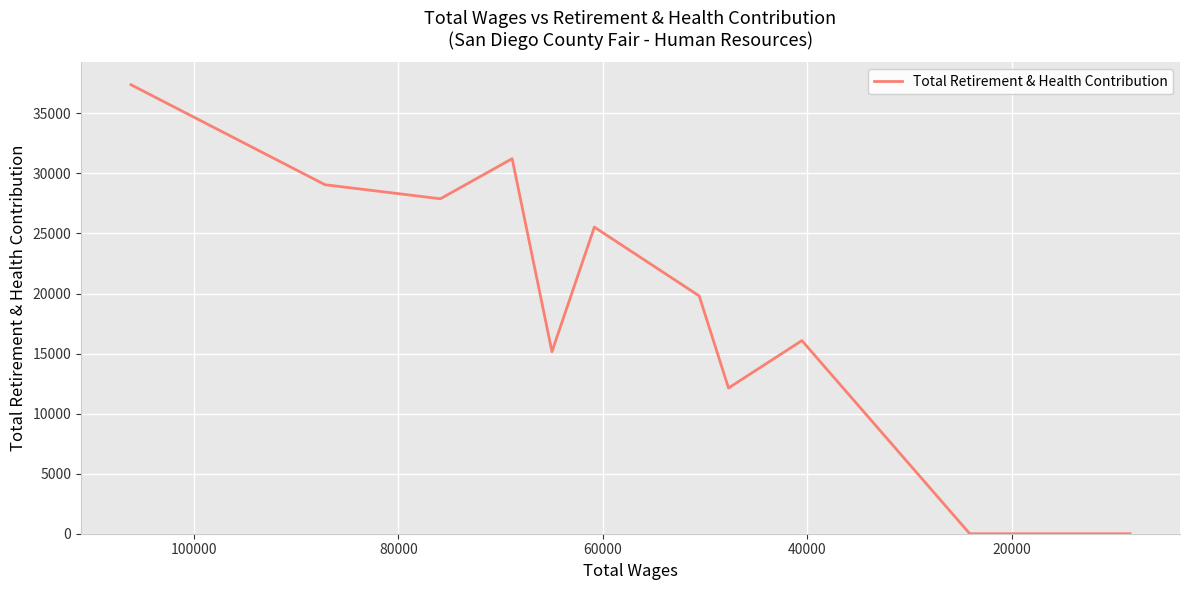

True or false: the data shows 21388 at 7.

False